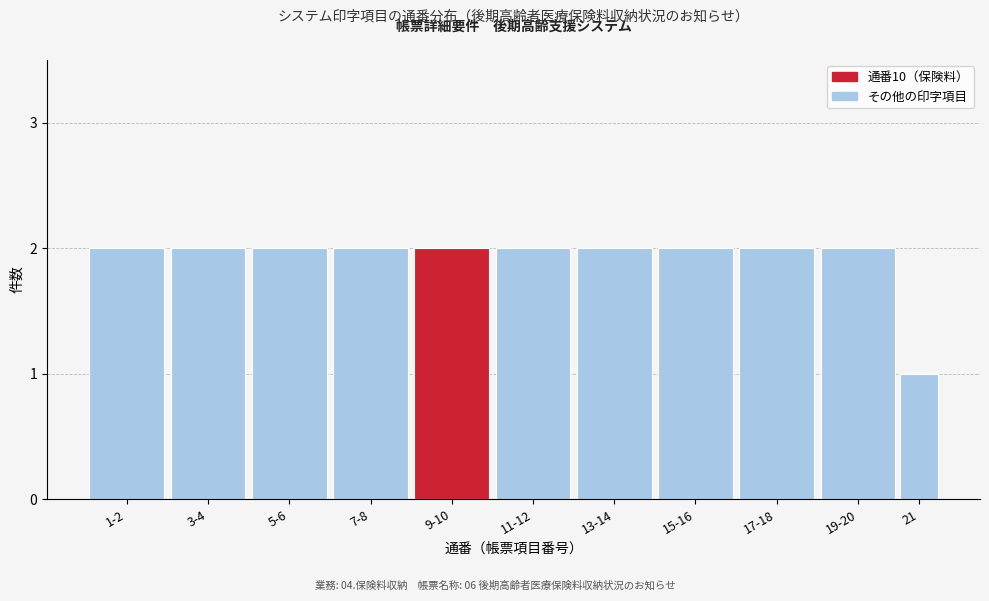

Reading left to right, list all the values displayed in this chart.

2	2	2	2	2	2	2	2	2	2	1